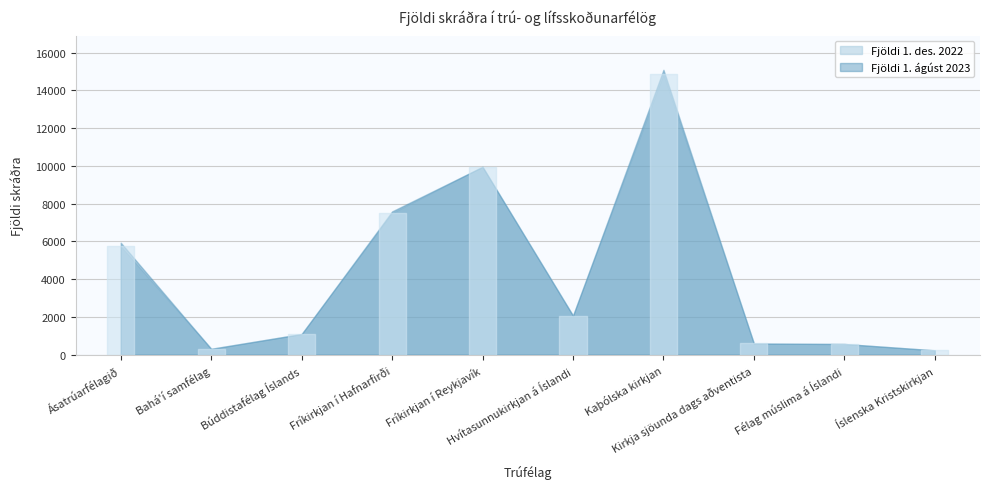

At how many categories does at least one series exceed 6751?

3